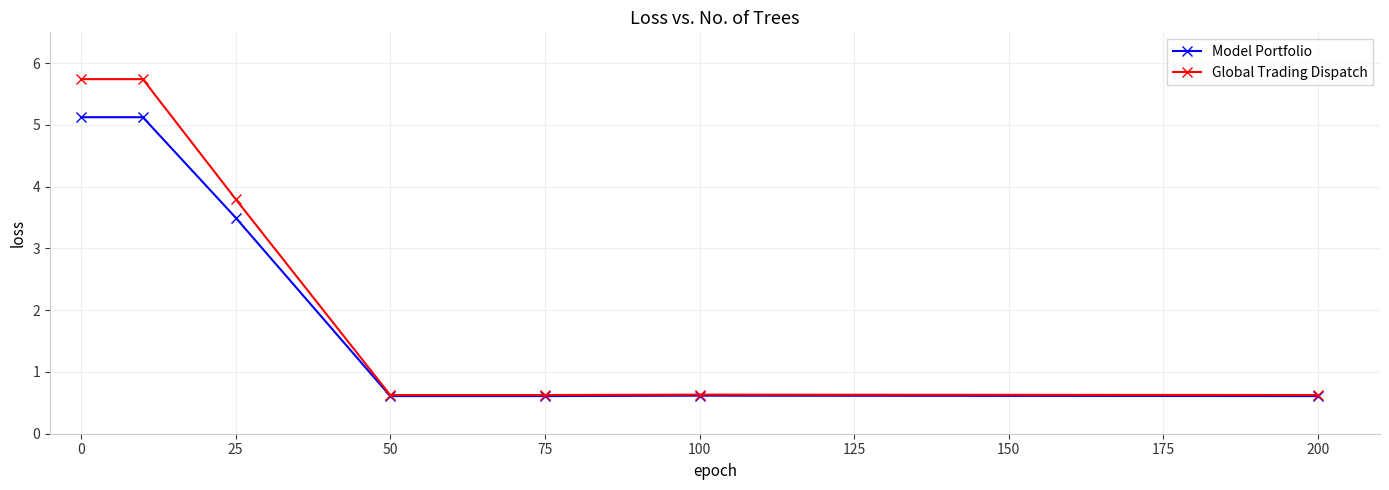

Rank the series by their maximum value, from lowest to highest.

Model Portfolio, Global Trading Dispatch